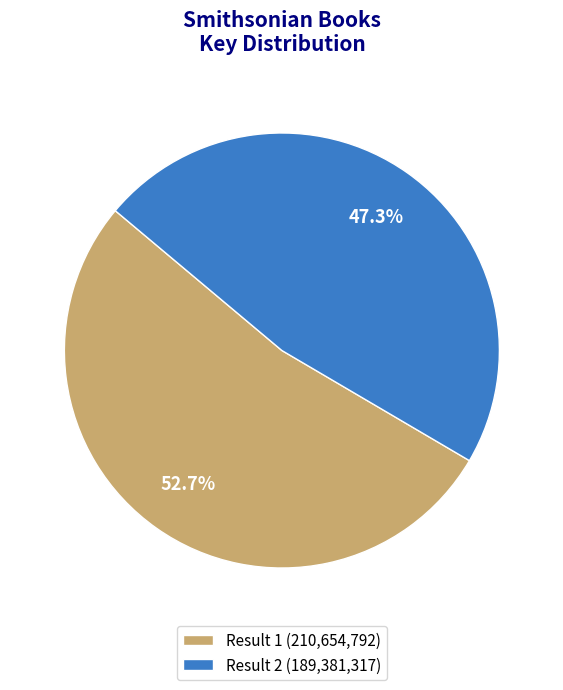

Combined, do Result 1 (210,654,792) and Result 2 (189,381,317) account for over 50%?

Yes